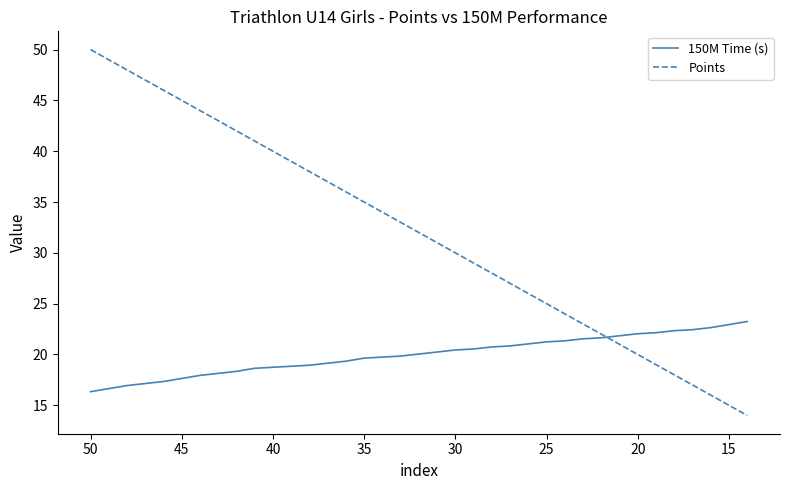

Which series has the widest spread of values?

Points